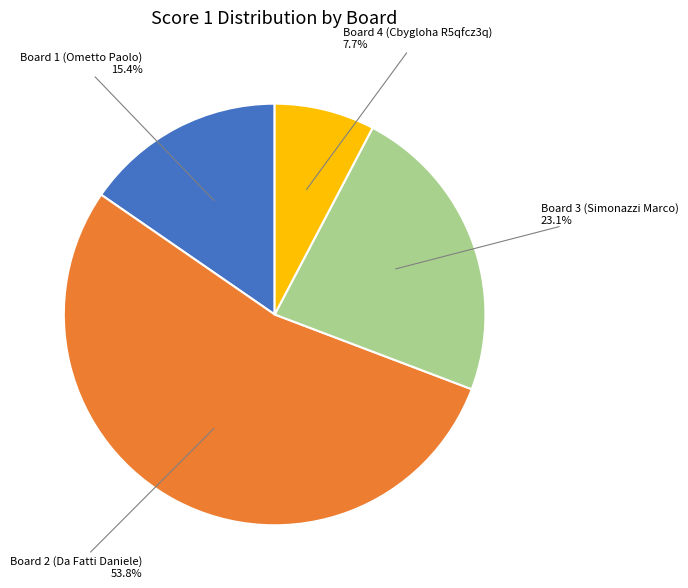

Does any single category account for the majority?

Yes